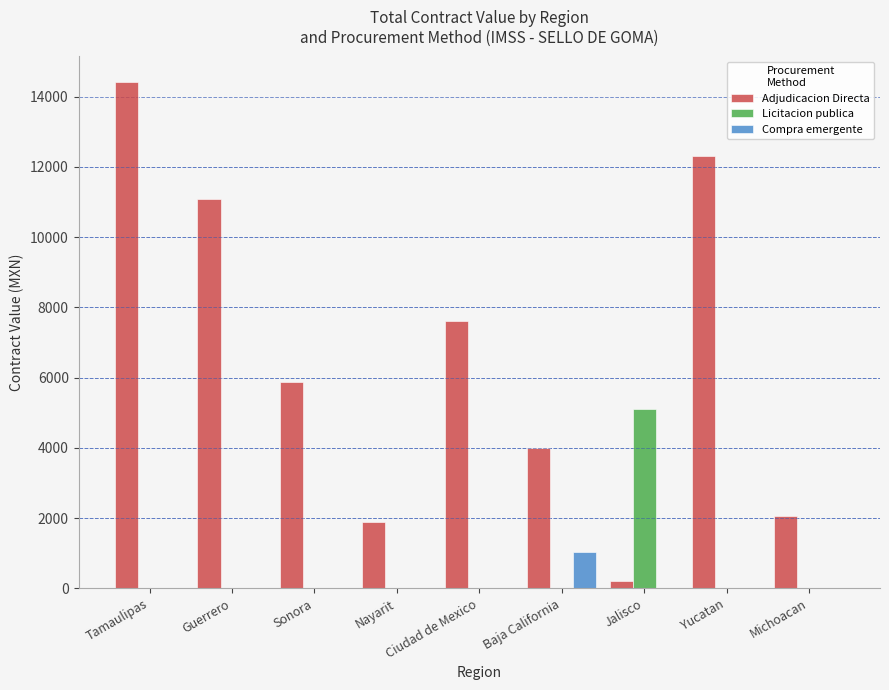

The Compra emergente series shows 0.0 at Ciudad de Mexico. True or false?

True